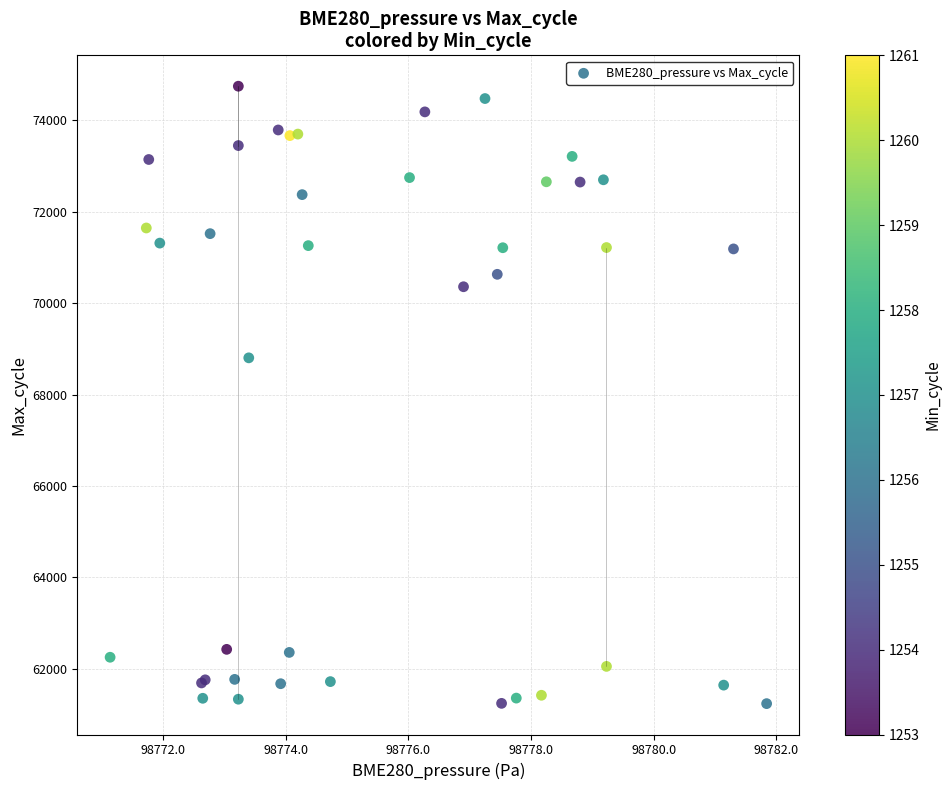

What Y value in the scatter plot is closest to 67991?

68803